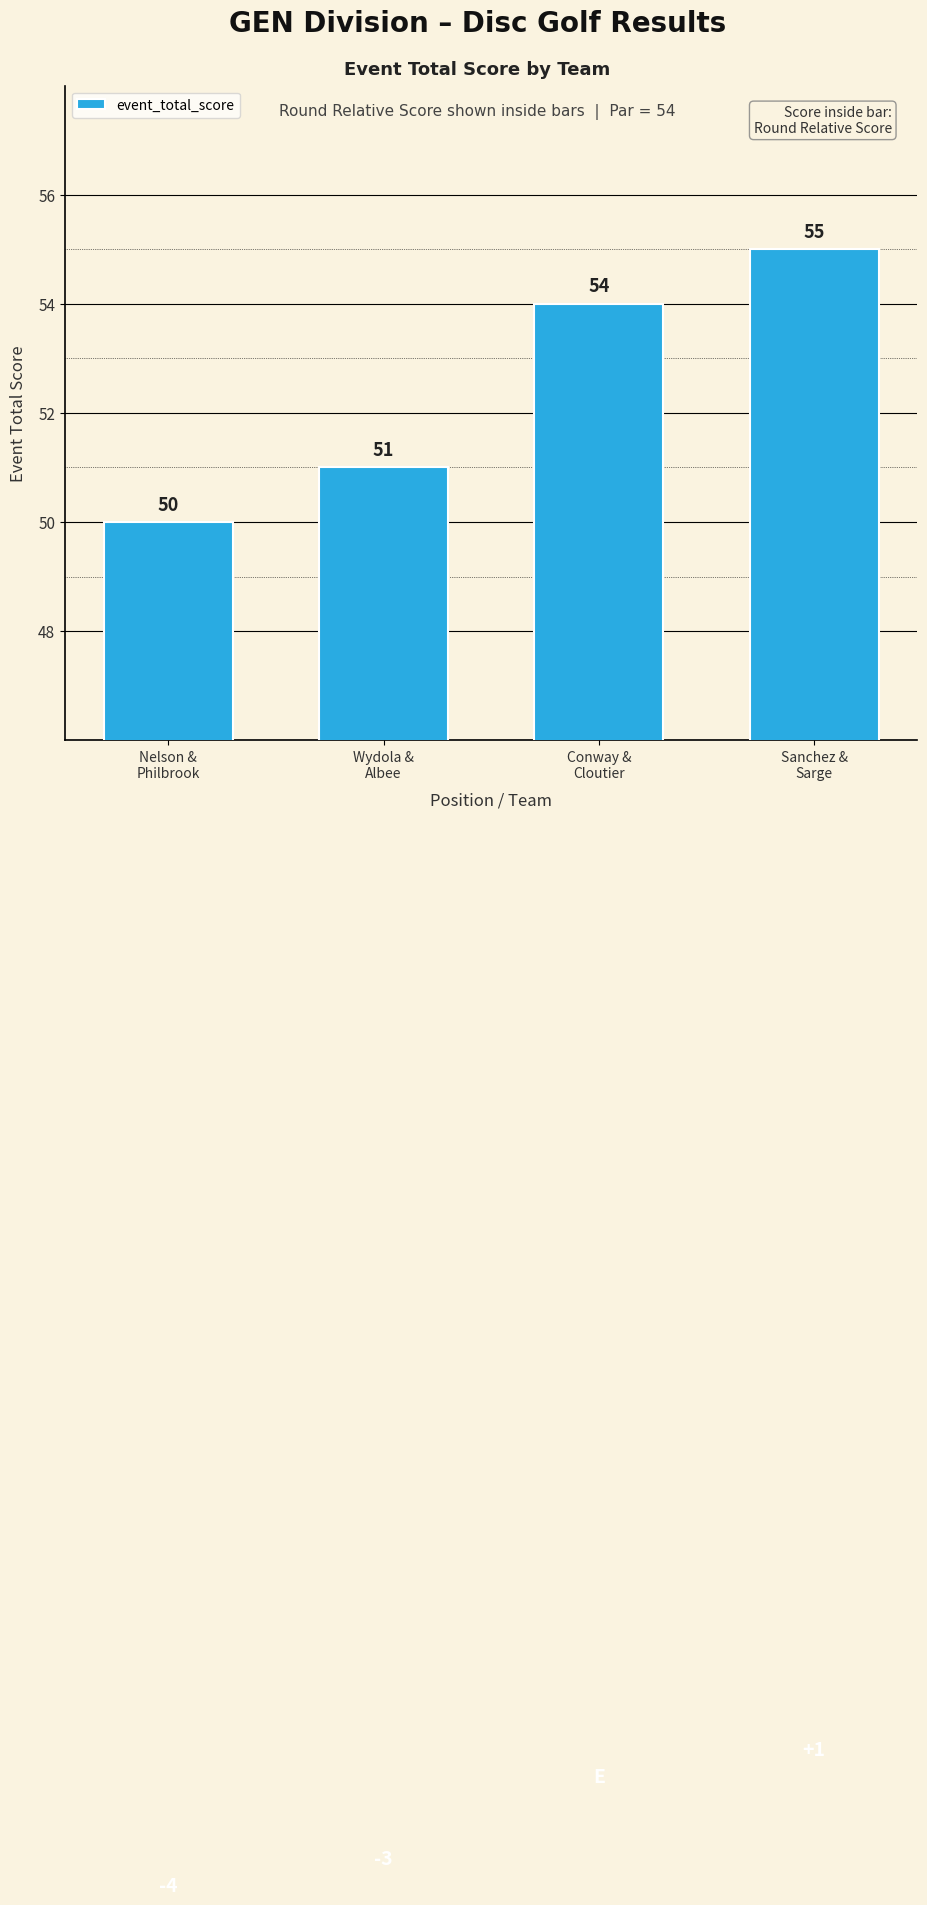

What is the sum of all values?

210